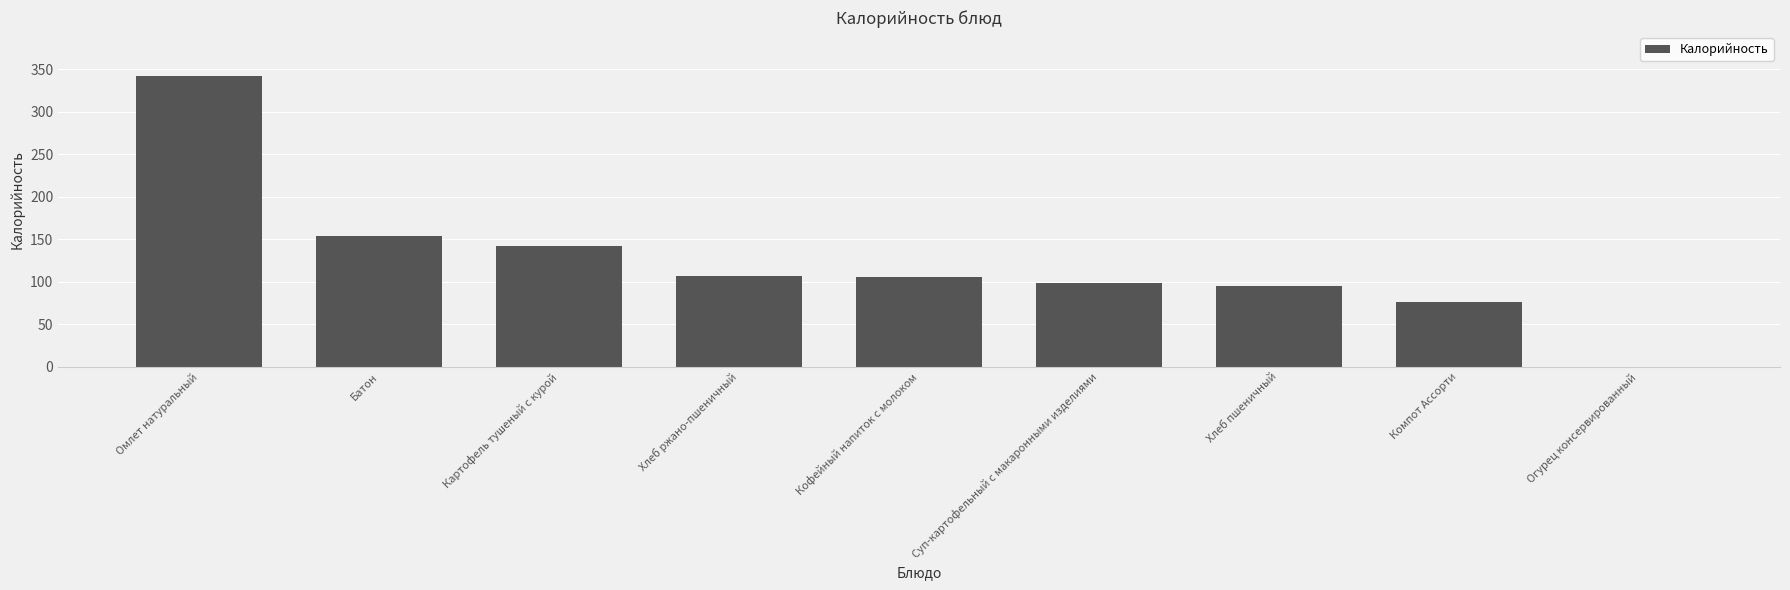

How many distinct data groups are displayed?

1